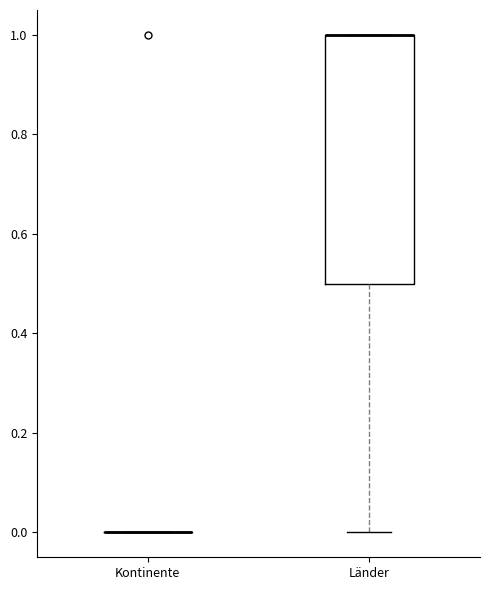

Reading left to right, read every box against the y-axis: the position of its median line, the range the box covers, and the ends of its whiskers. The values are not printed on the chart, so give them approximately, as read against the axis.

Kontinente: box collapsed to a line at 0.0, whiskers 0.0 to 0.0
Länder: median 1.0 (drawn on the box's upper edge), box 0.5 to 1.0, whiskers 0.0 to 1.0